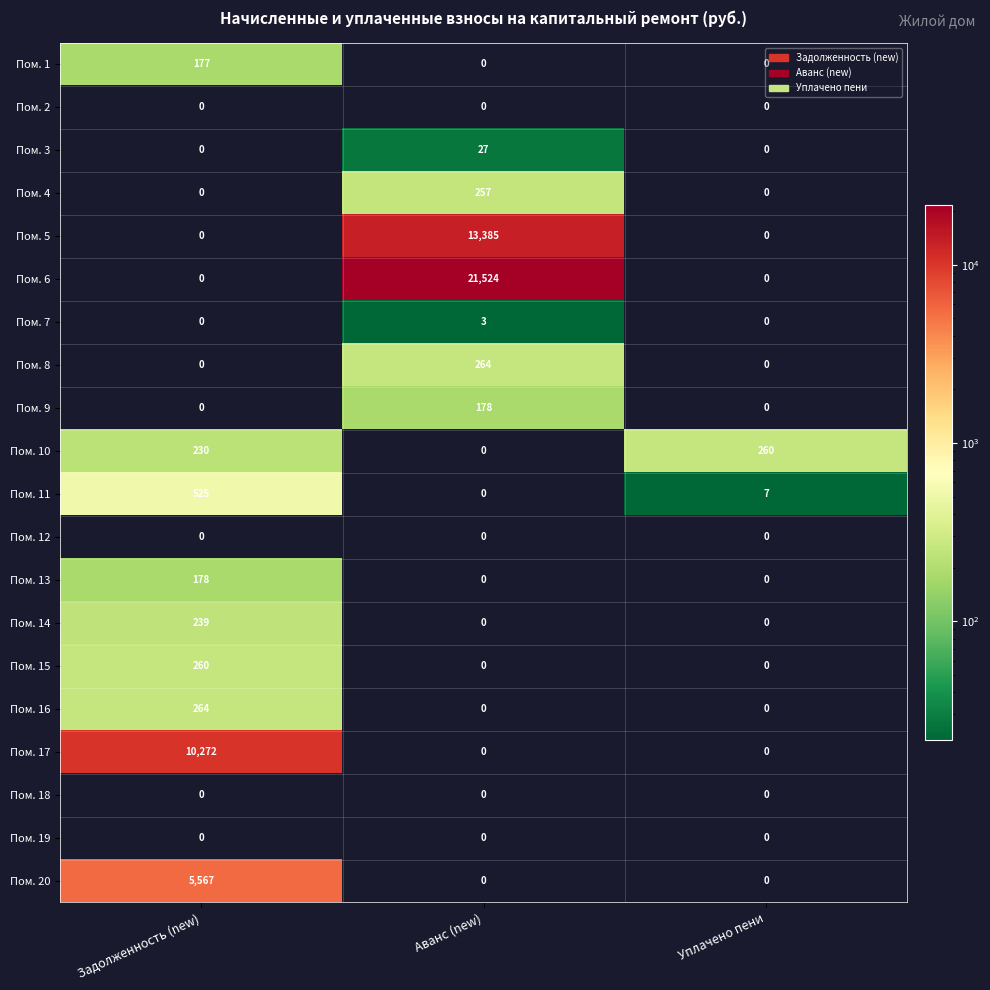

What is the difference between the highest and lowest values at Задолженность (new)?

10272